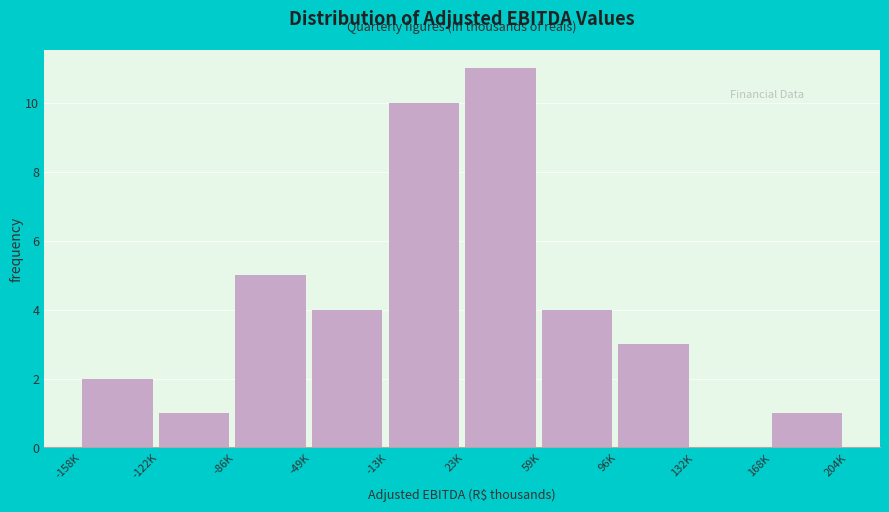

Reading left to right, transcribe all the data shown in this chart.

-158K=2	-122K=1	-86K=5	-49K=4	-13K=10	23K=11	59K=4	96K=3	132K=0	168K=1